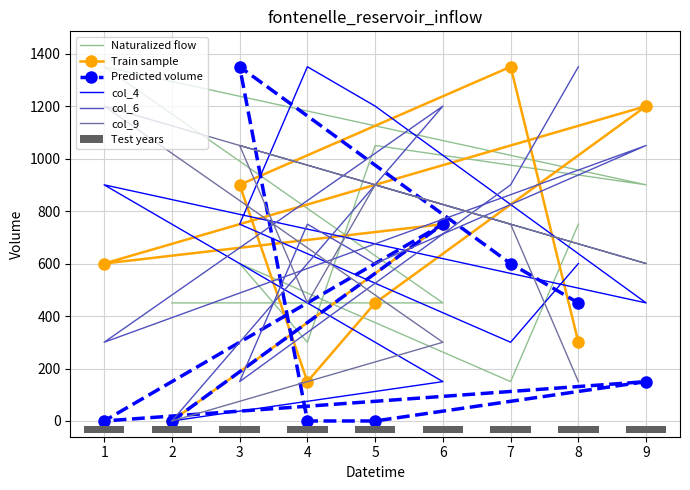

The value of col_6 at 2 is 0. True or false?

True